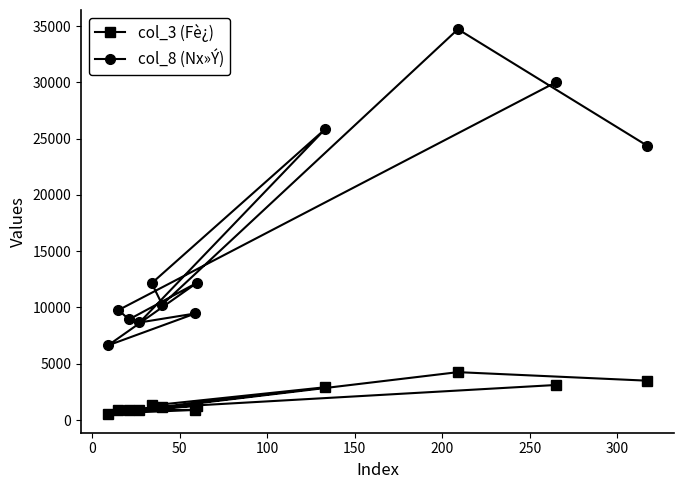

Reading left to right, what are all the values shown in this chart?

col_3 (Fè¿): 3117	910	899	1283	583	900	917	2914	1295	1118	4257	3500
col_8 (Nx»Ý): 30008	9771	8940	12205	6631	9471	8668	25829	12158	10254	34718	24385